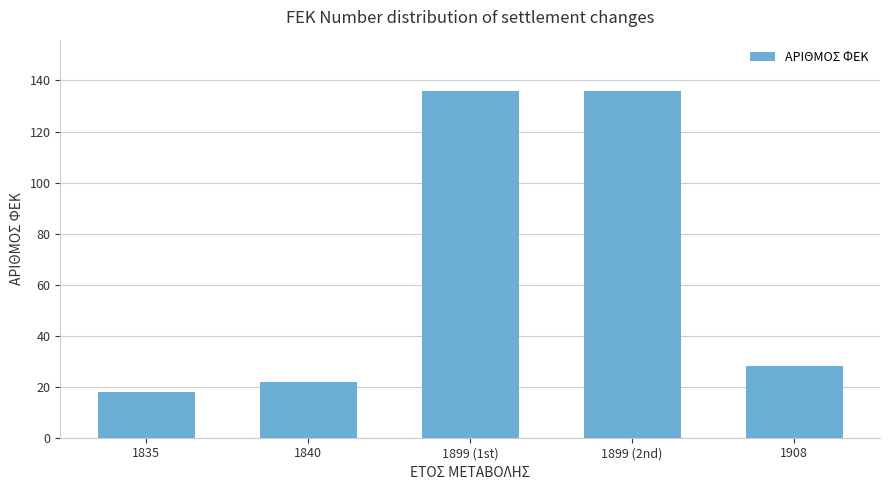

What is the change in value from 1840 to 1908?

+6